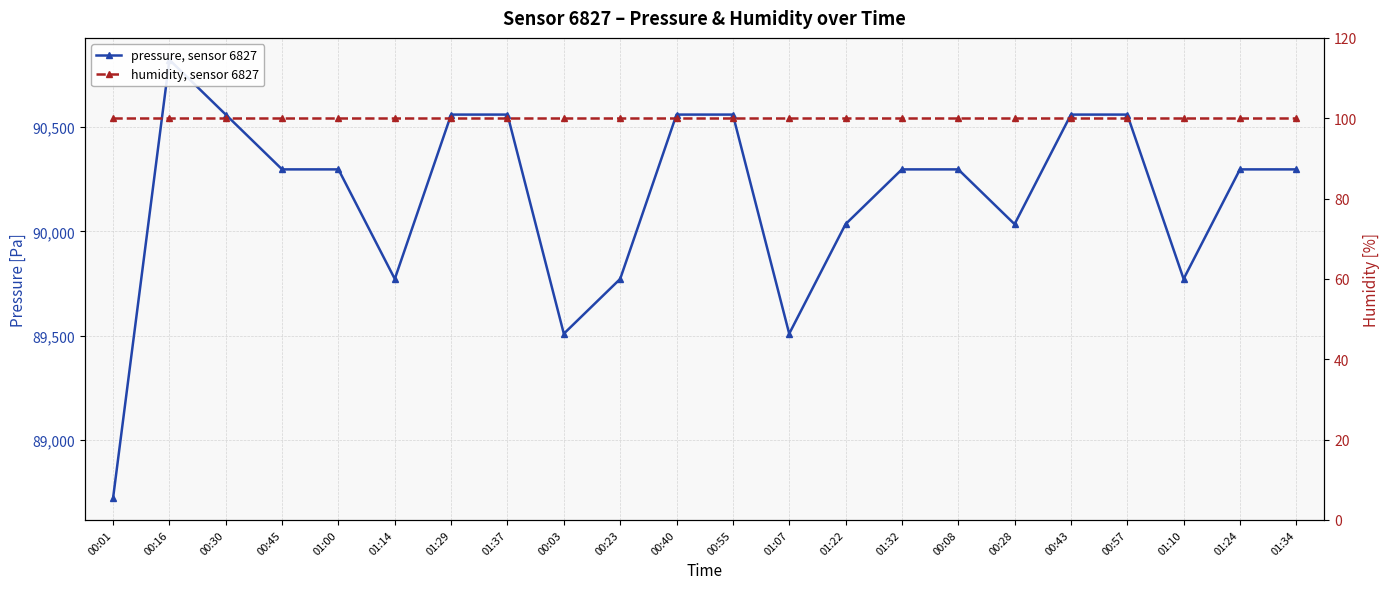

What is the label of the 16th point from the right?

01:29